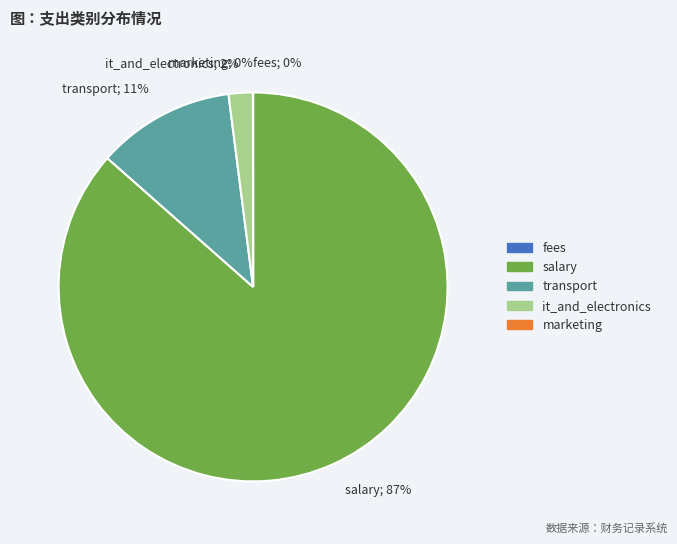

Which slice is the largest?

salary; 87%